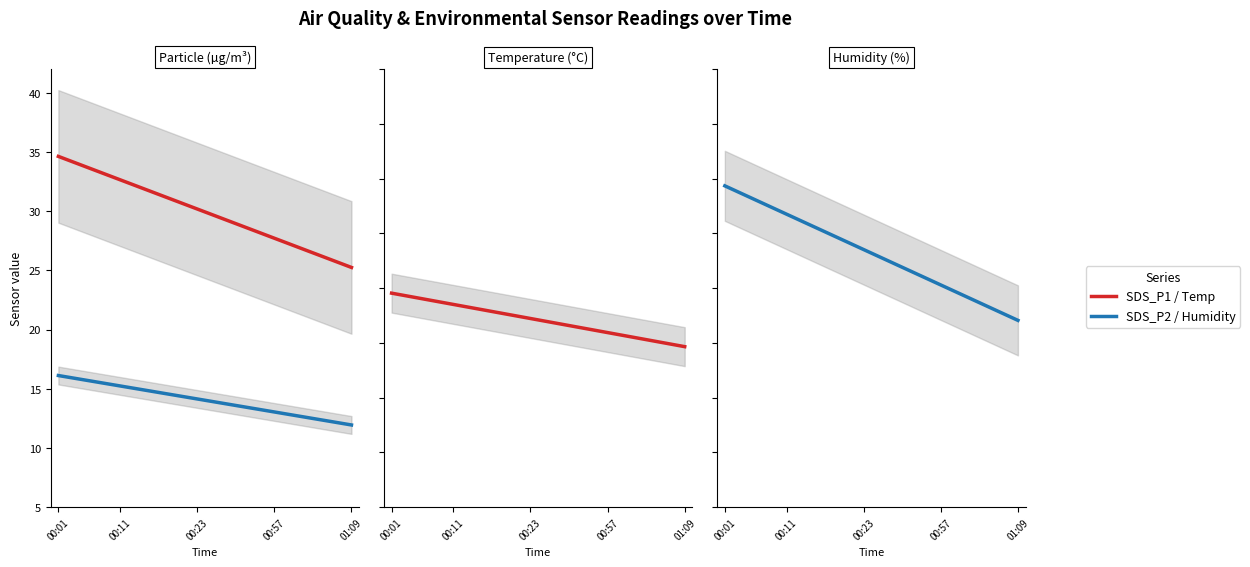

Which series has the widest spread of values?

SDS_P1